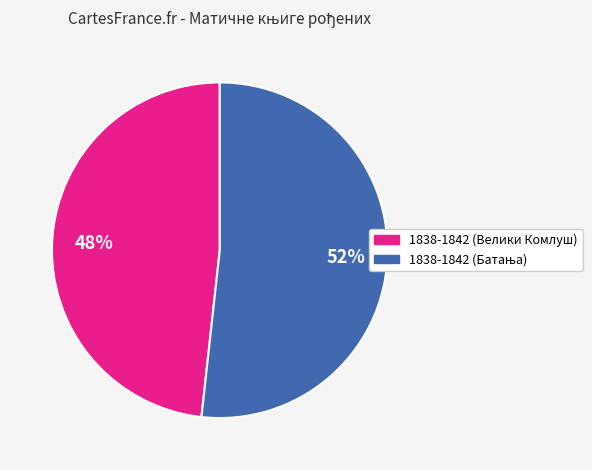

The 1838-1842 (Велики Комлуш) slice represents 48% of the pie. True or false?

True